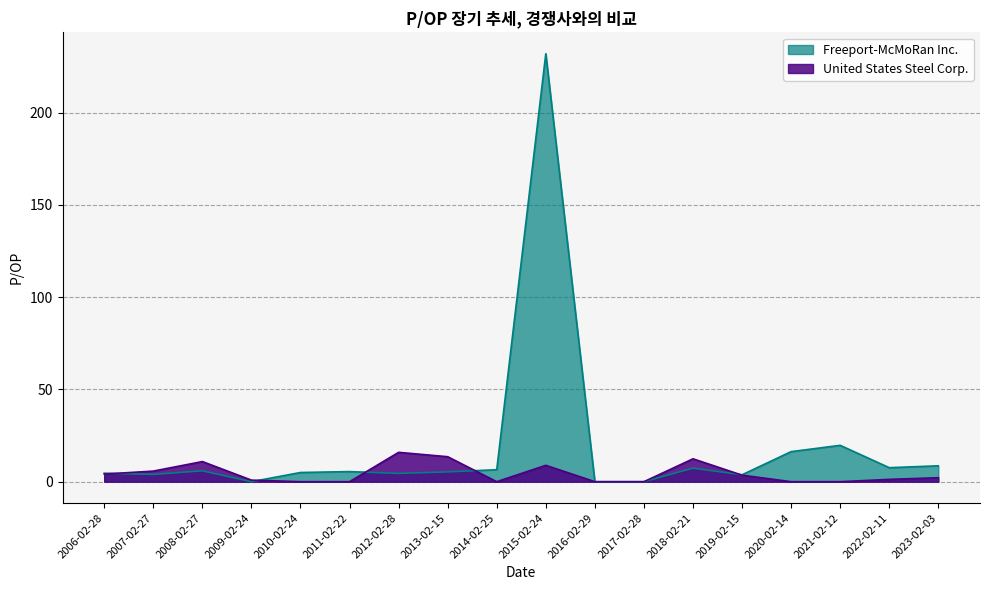

True or false: United States Steel Corp. has a value of 4.1 at 2006-02-28.

True